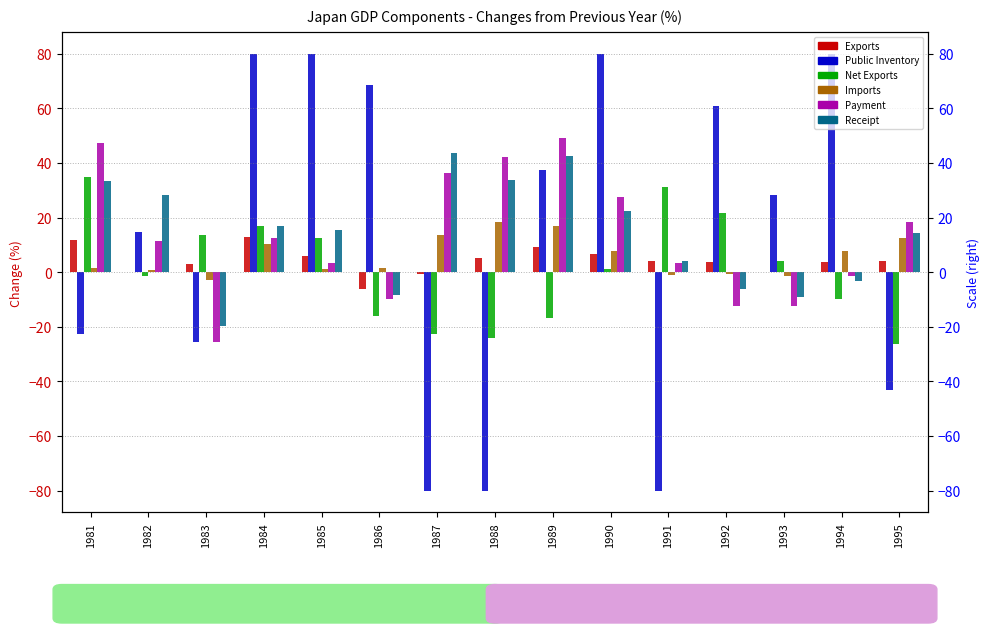

The value of Public Inventory at 1995 is -43.3. True or false?

True